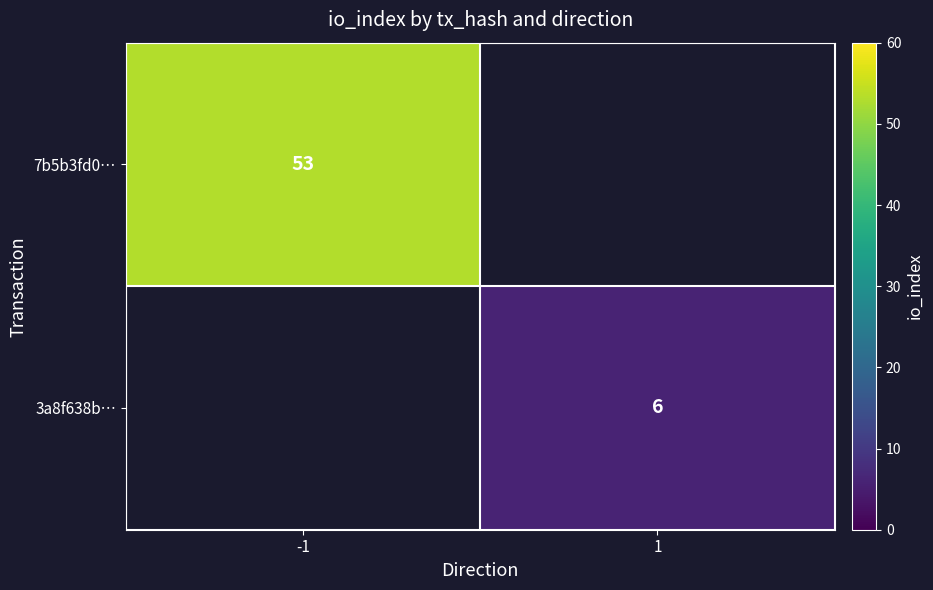

The 7b5b3fd0… series shows 53 at -1. True or false?

True